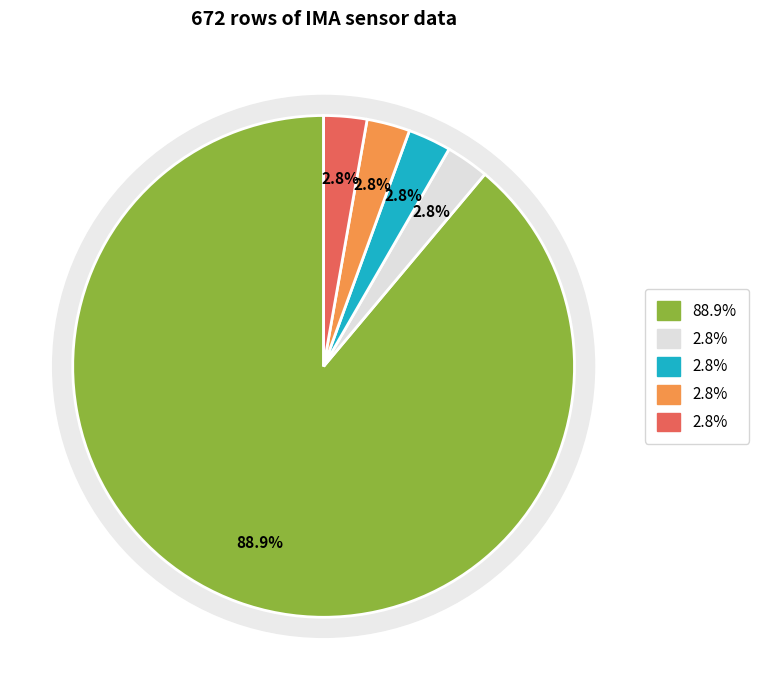

Is there a majority slice in this chart?

Yes